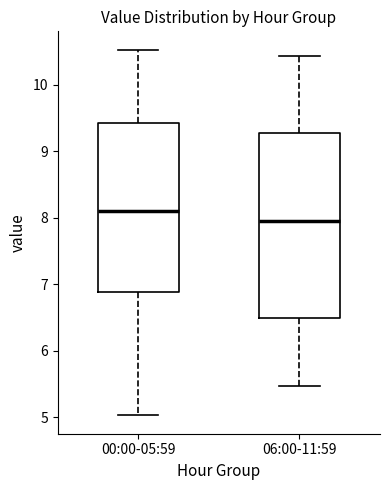

Reading left to right, read every box against the y-axis: the position of its median line, the range the box covers, and the ends of its whiskers. The values are not printed on the chart, so give them approximately, as read against the axis.

00:00-05:59: median 8.1, box 6.9 to 9.4, whiskers 5.0 to 10.5
06:00-11:59: median 8.0, box 6.5 to 9.3, whiskers 5.5 to 10.4